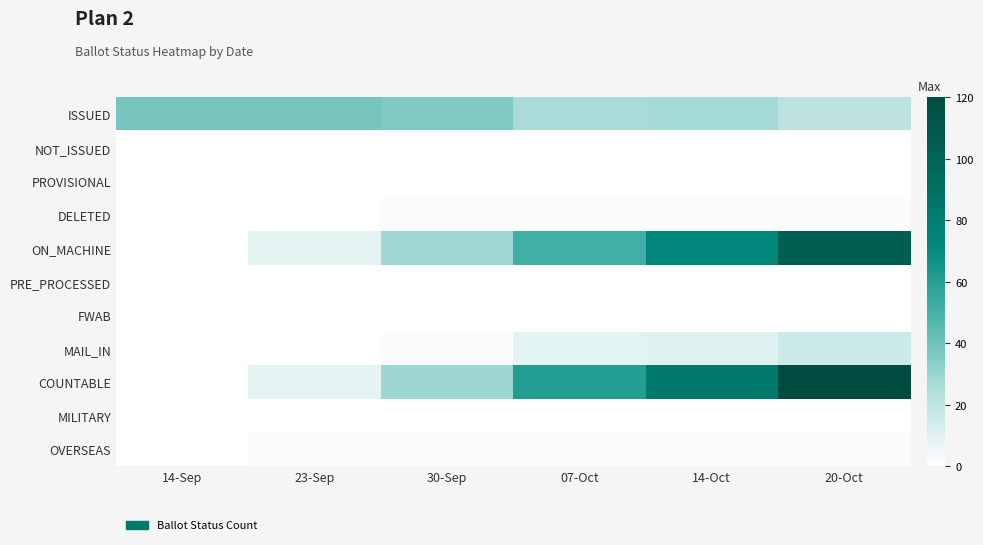

How many distinct data groups are displayed?

11